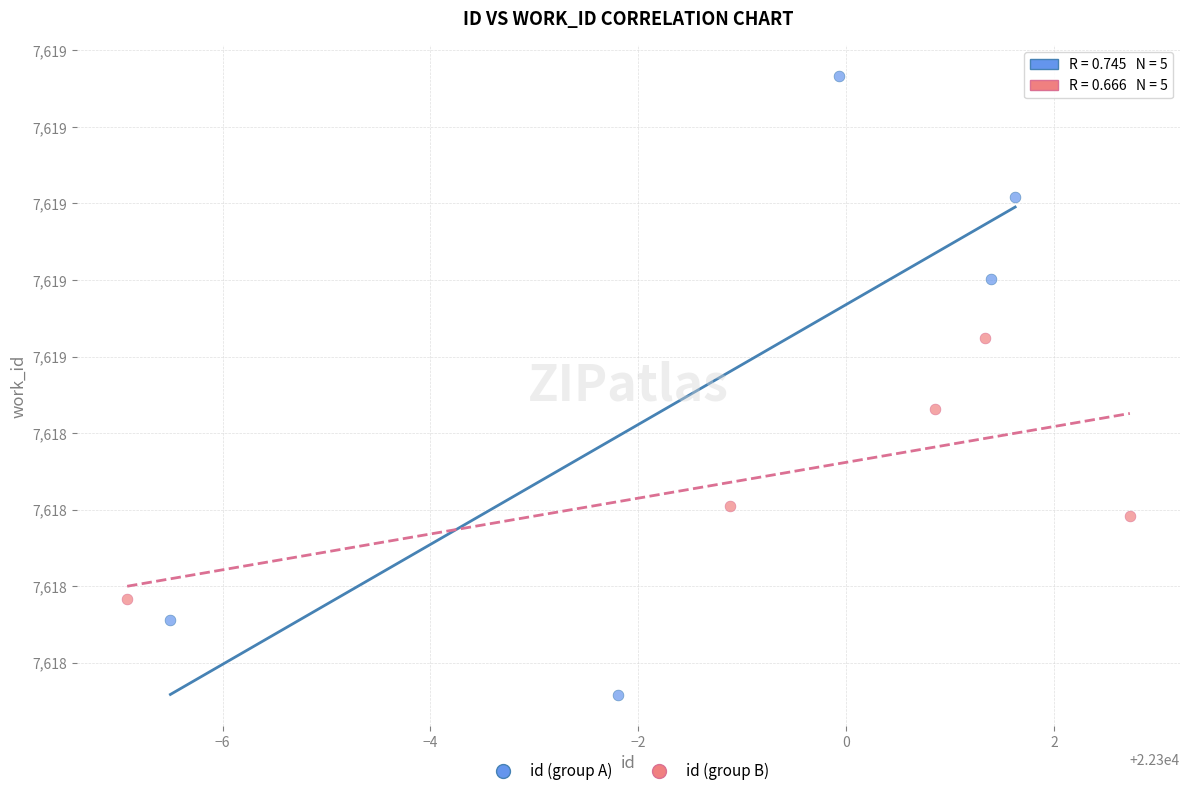

Which series reaches the maximum Y coordinate?

id (group A)